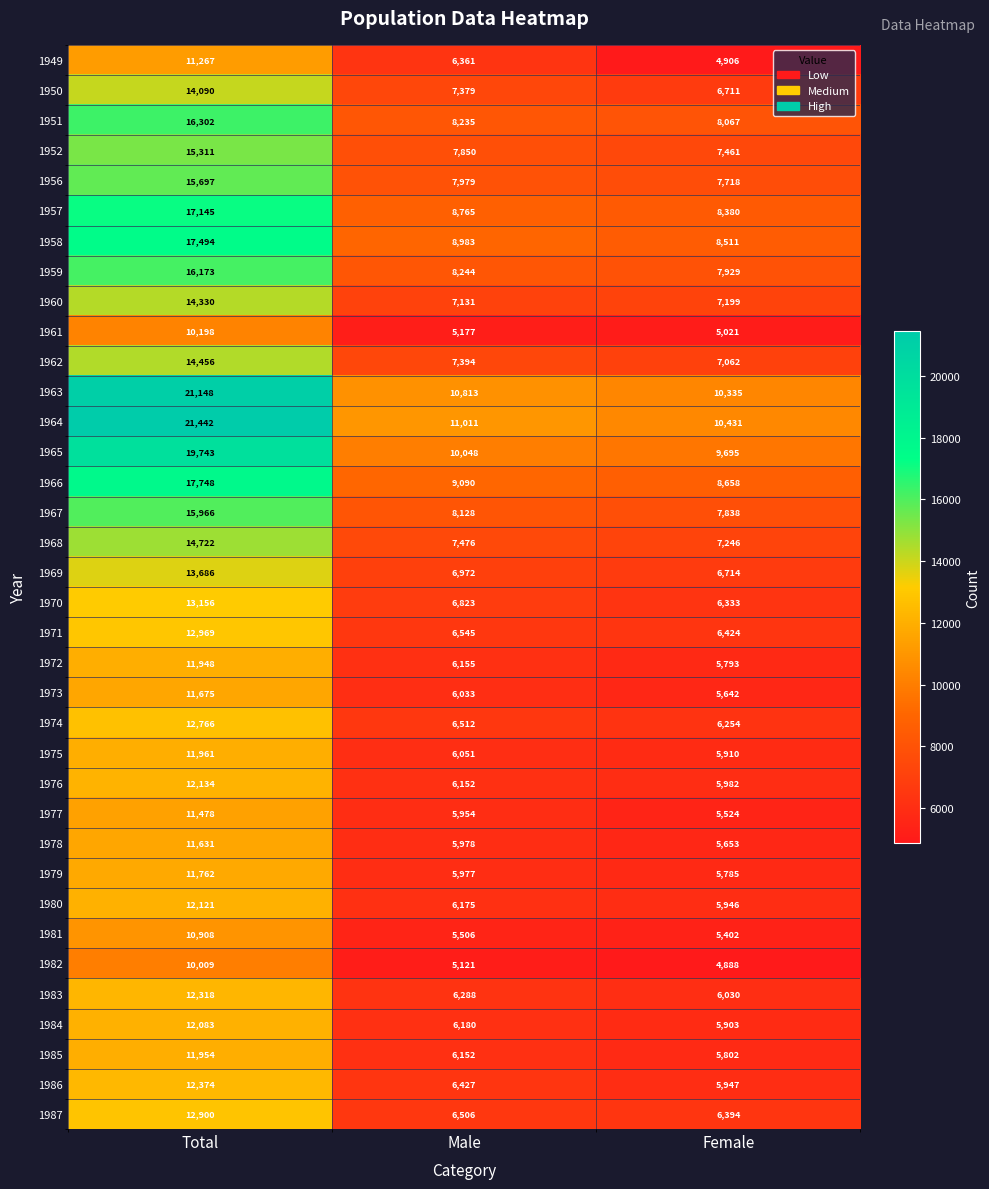

How many series are shown in this chart?

36